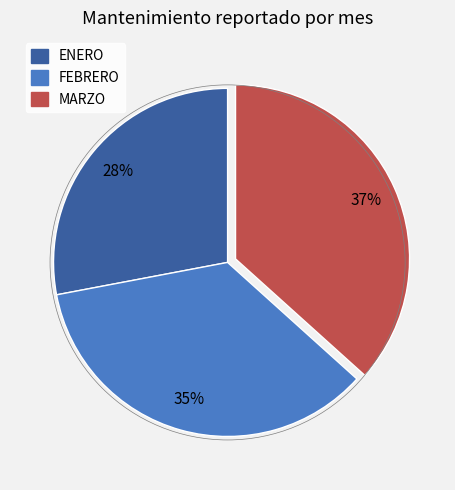

Do ENERO and MARZO together represent more than half of the pie?

Yes